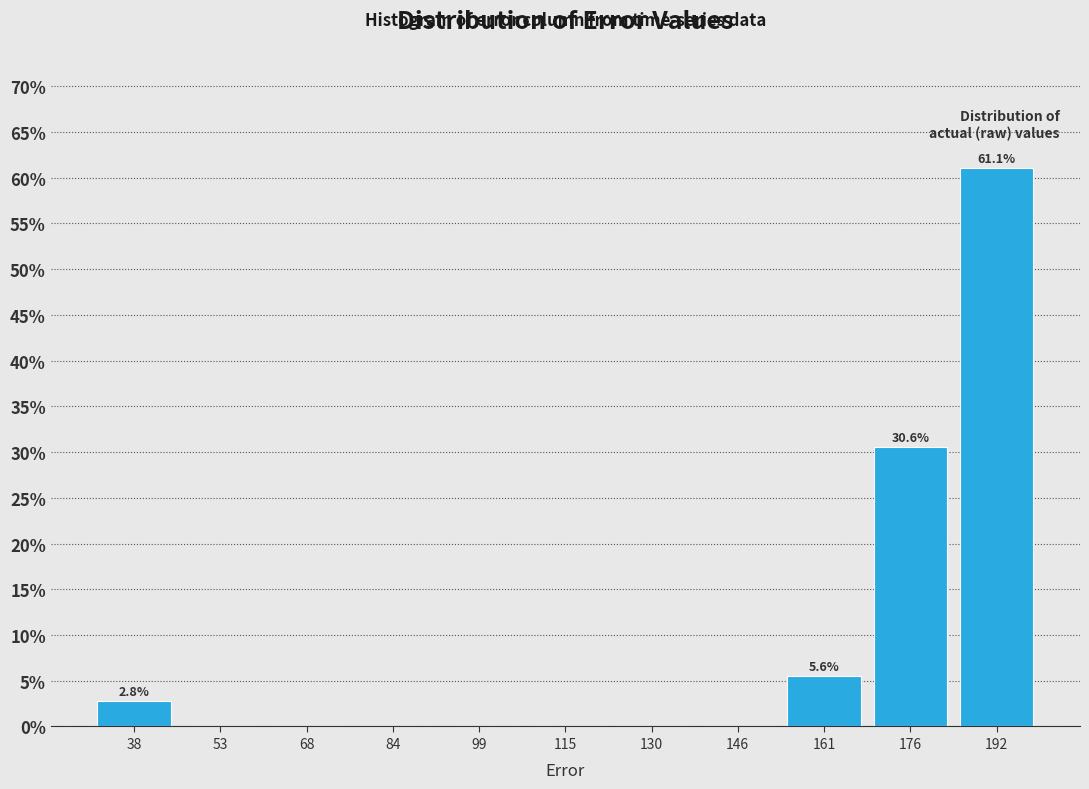

Which range on the x-axis has the tallest bar?

184 to 200